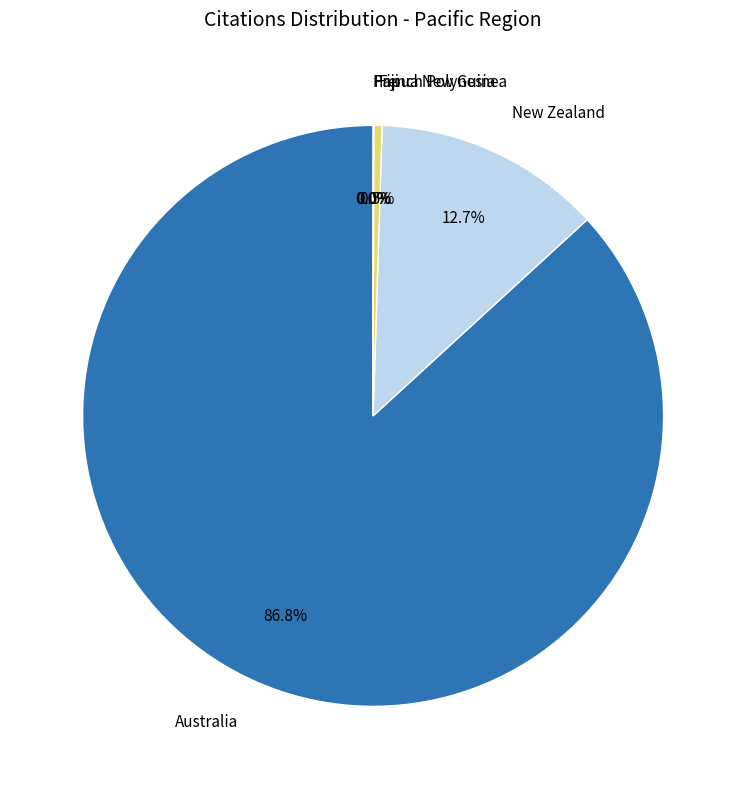

How many slices are in this pie chart?

5